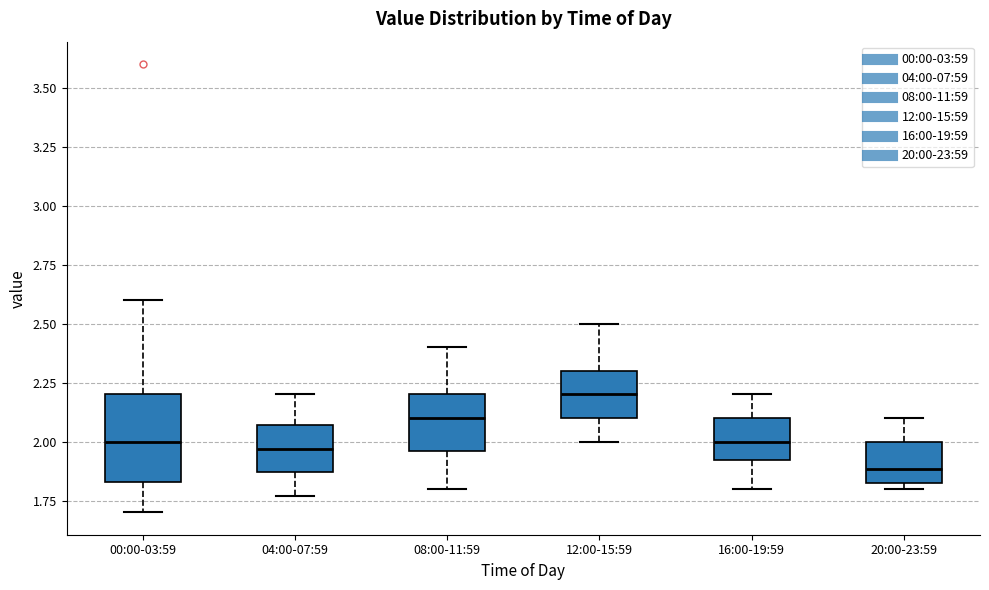

Which box has the lowest median line?

20:00-23:59